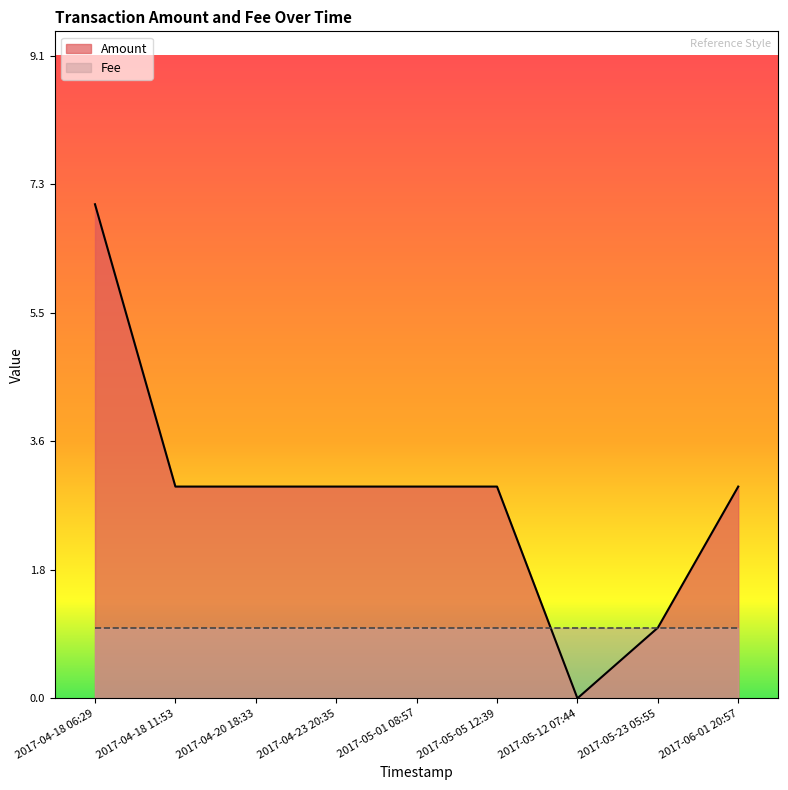

What is the average value?

3